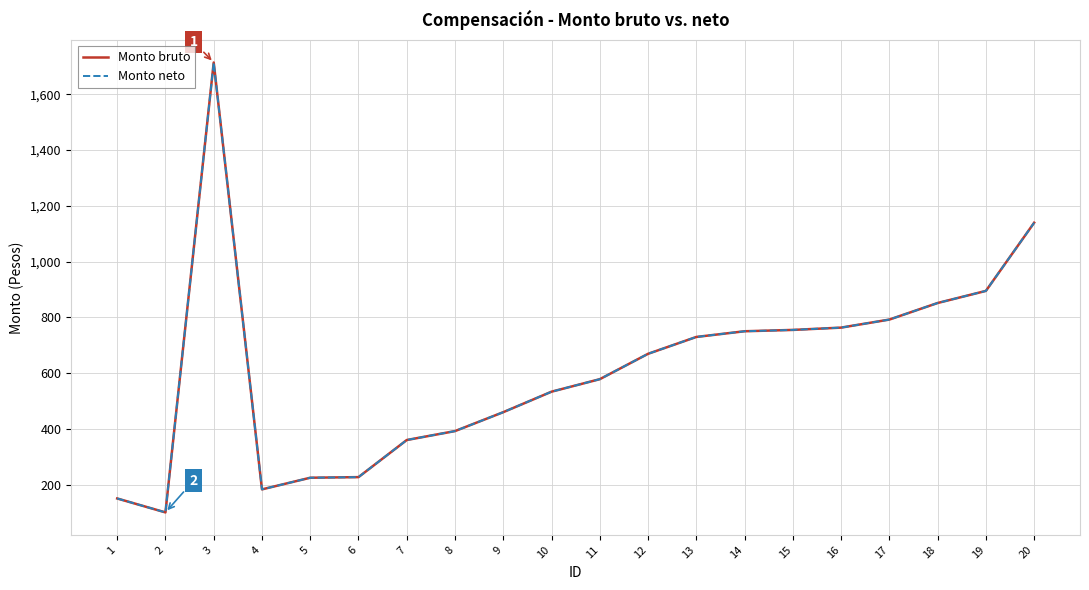

True or false: Monto bruto has more than 0 interior local peaks.

True